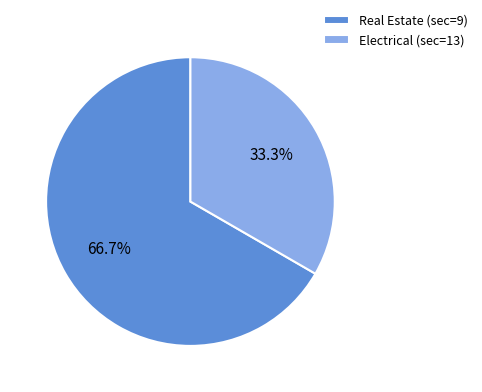

To the nearest percent, what is the difference between the largest and smallest slice percentages?

33%